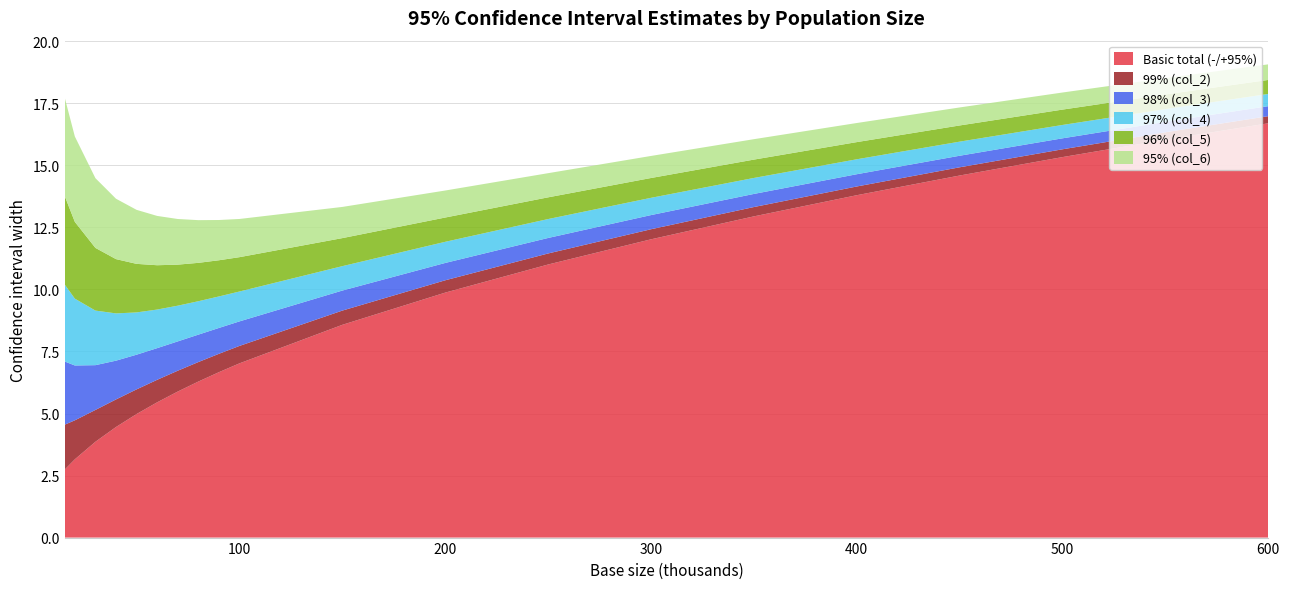

What is the lowest value of the Basic total (-/+95%) series?

2.7